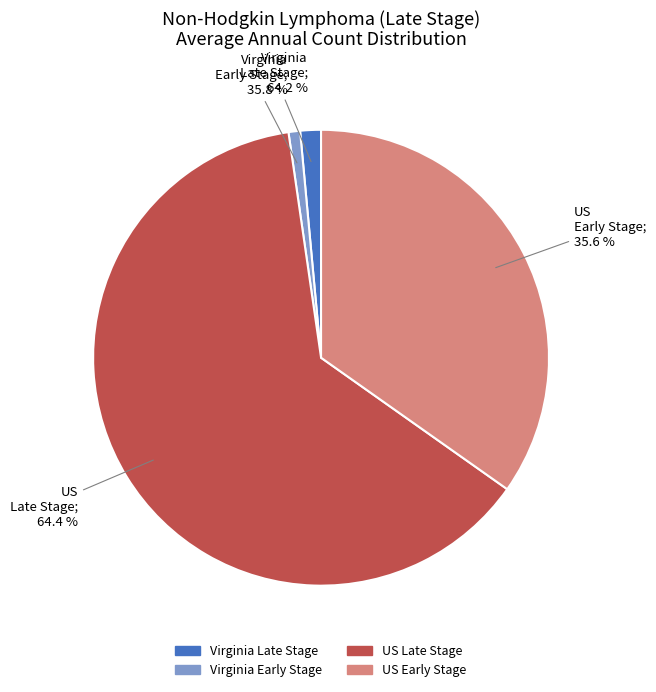

How many segments does this pie chart have?

2